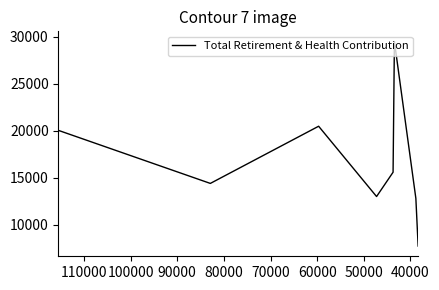

The chart shows a value of 9980 at 80000. True or false?

False